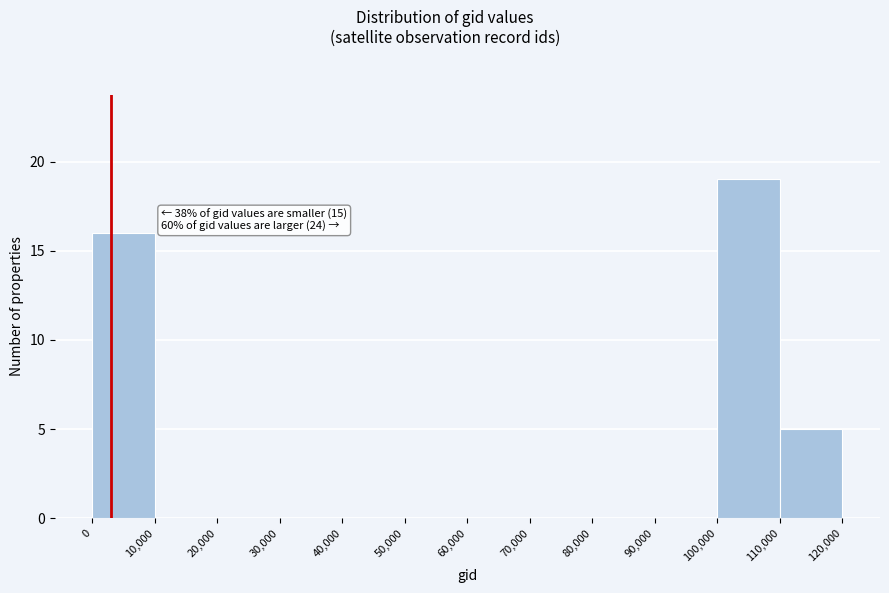

Over which range of the x-axis is the bar tallest?

100,000 to 110,000